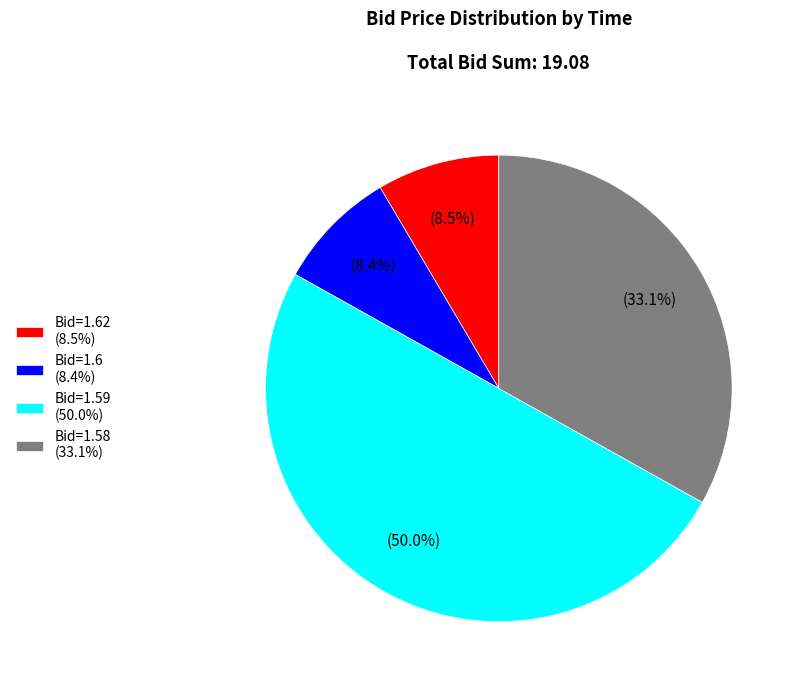

Which category has the biggest portion of the pie?

Bid=1.59 (50.0%)